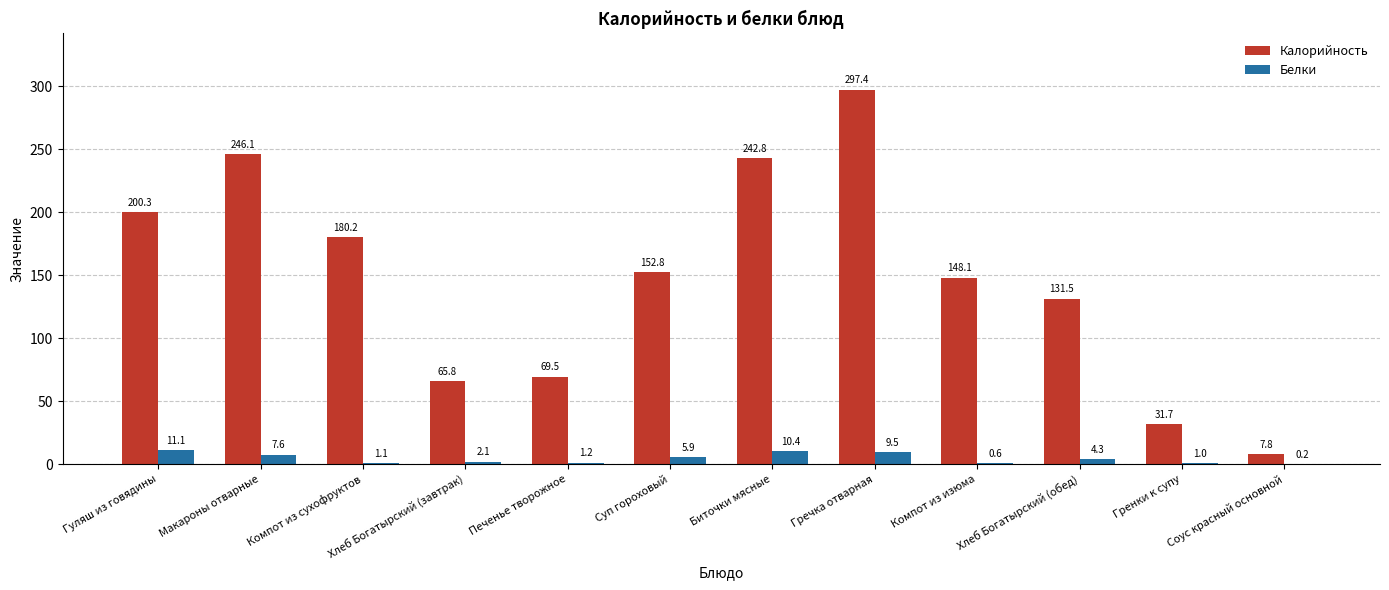

Which series changed the most between Гренки к супу and Соус красный основной?

Калорийность